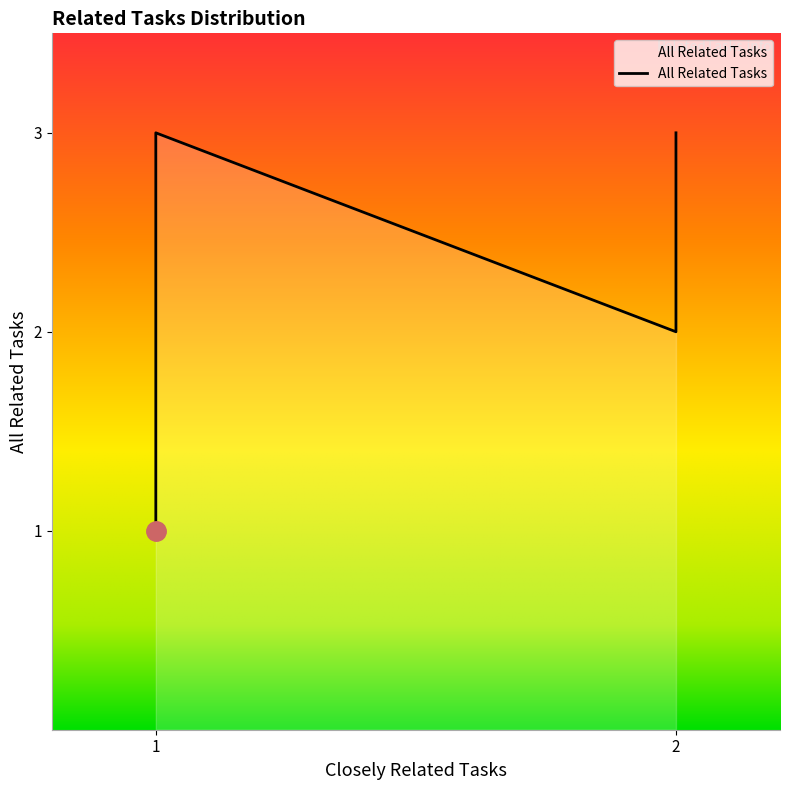

What is the change in value from 2 to 2?

-1